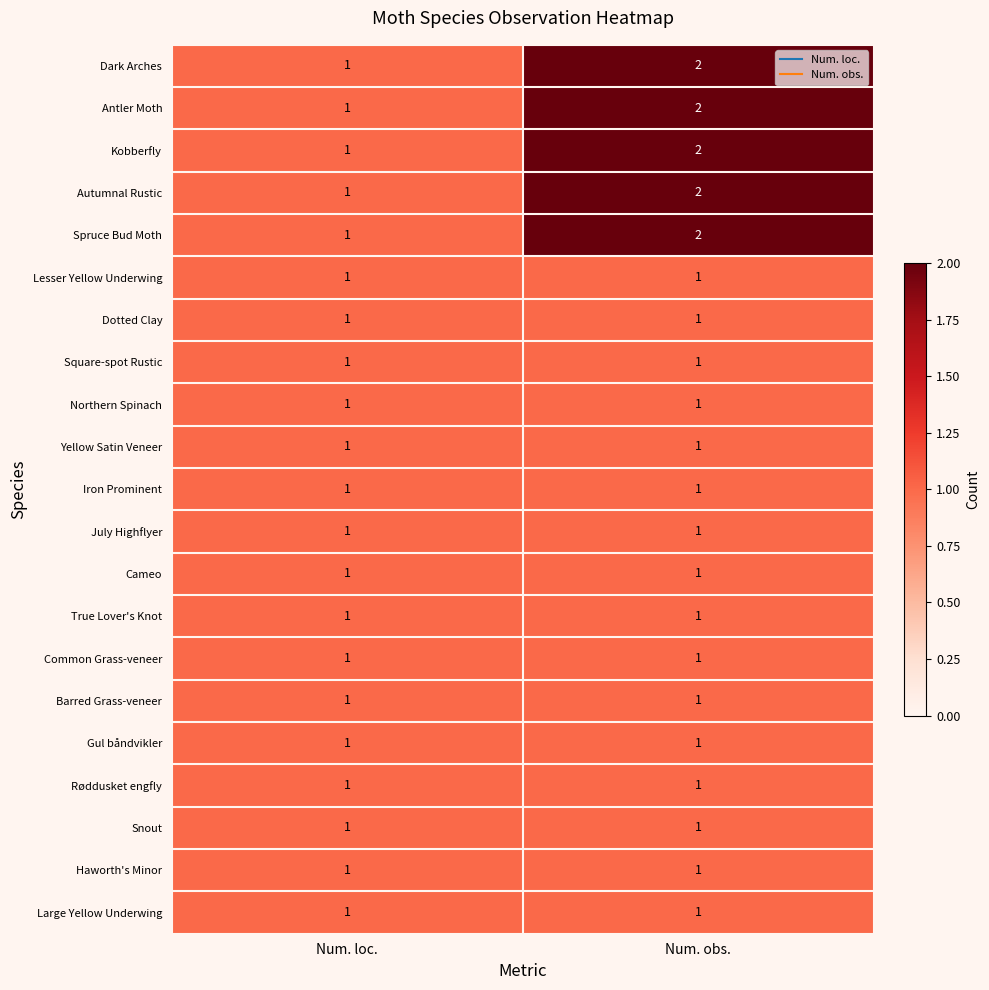

What is the total value across all series at Num. obs.?

26